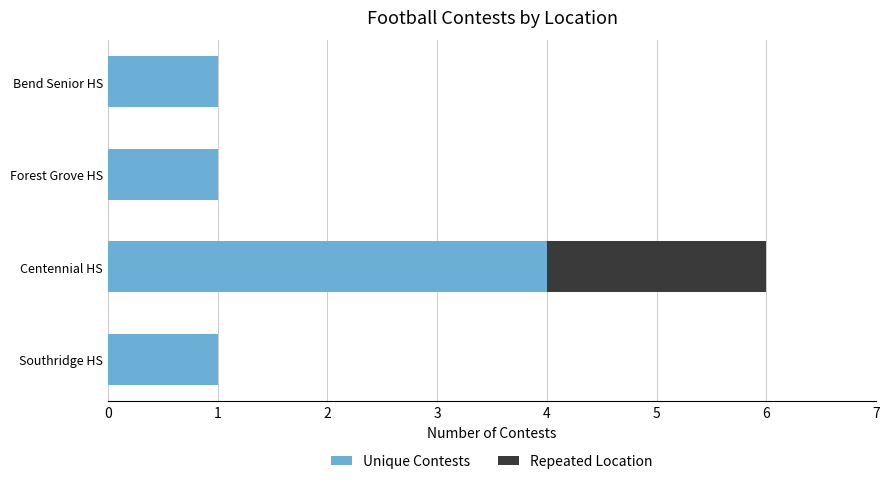

Count the number of data series in this chart.

2